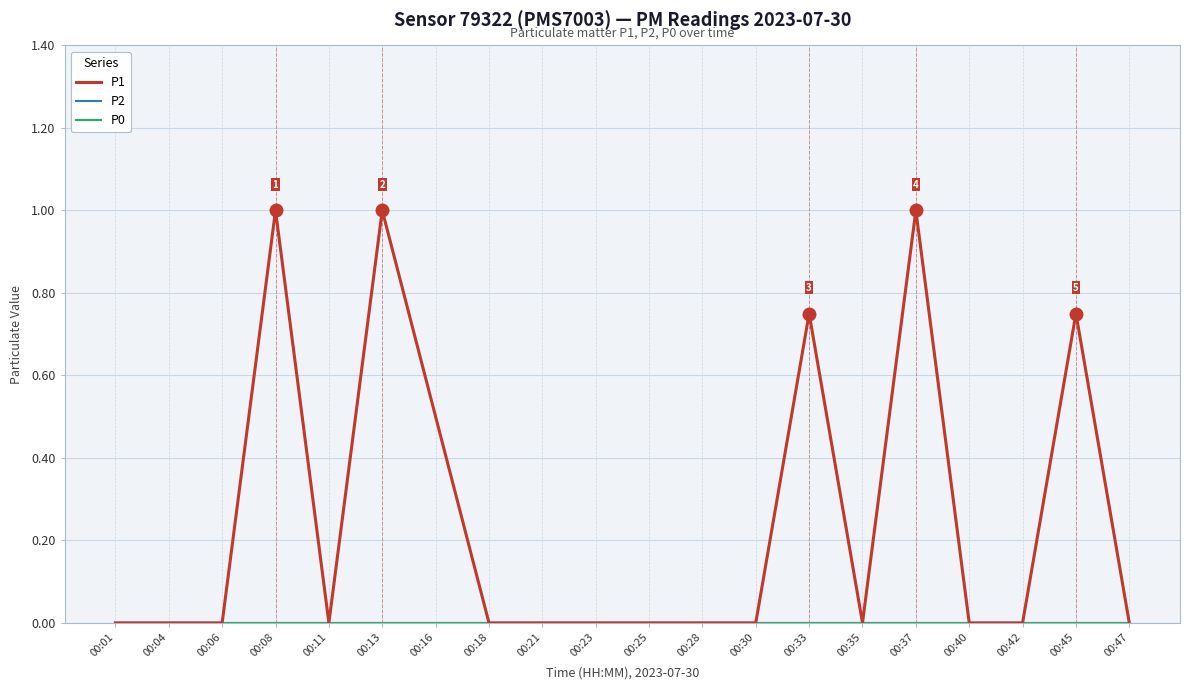

How many lines are shown in the chart?

3